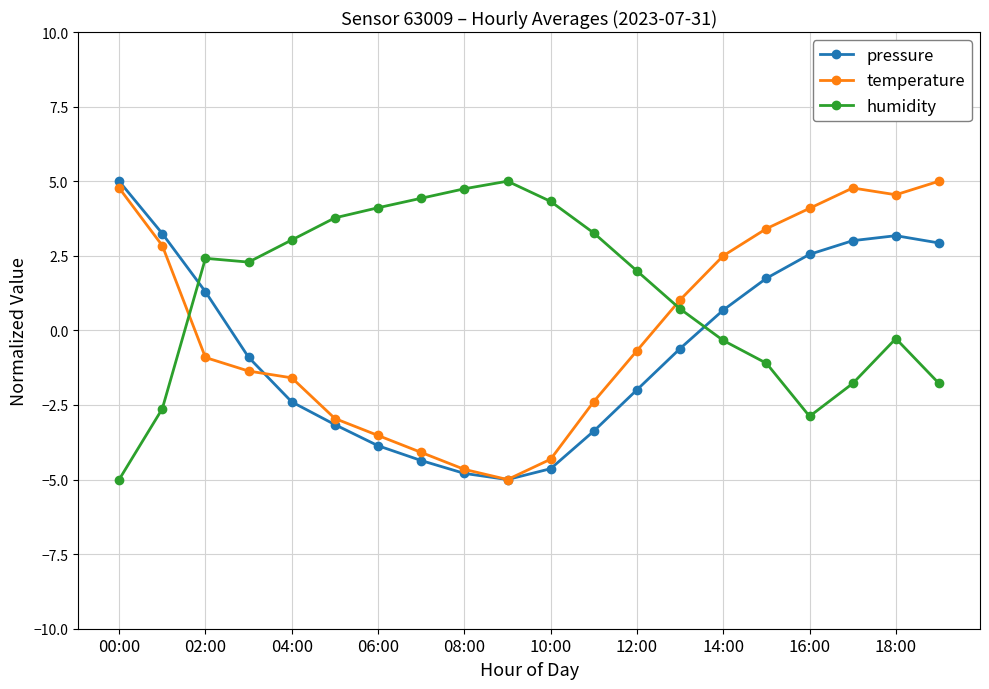

What is the minimum value for pressure?

-5.0